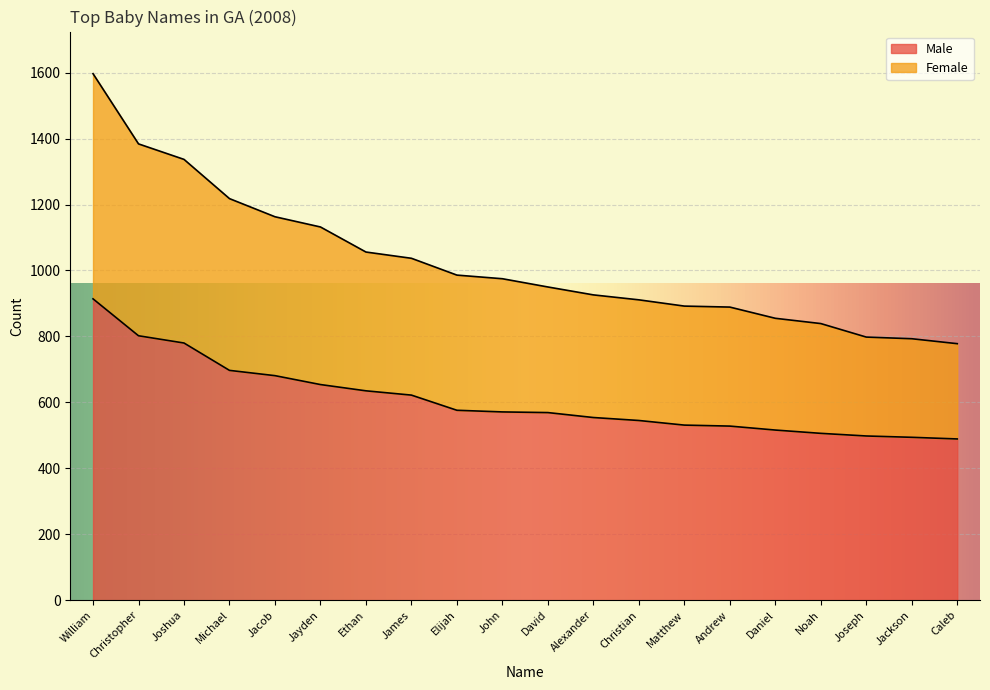

At which category does the chart reach its minimum across all series?

Caleb